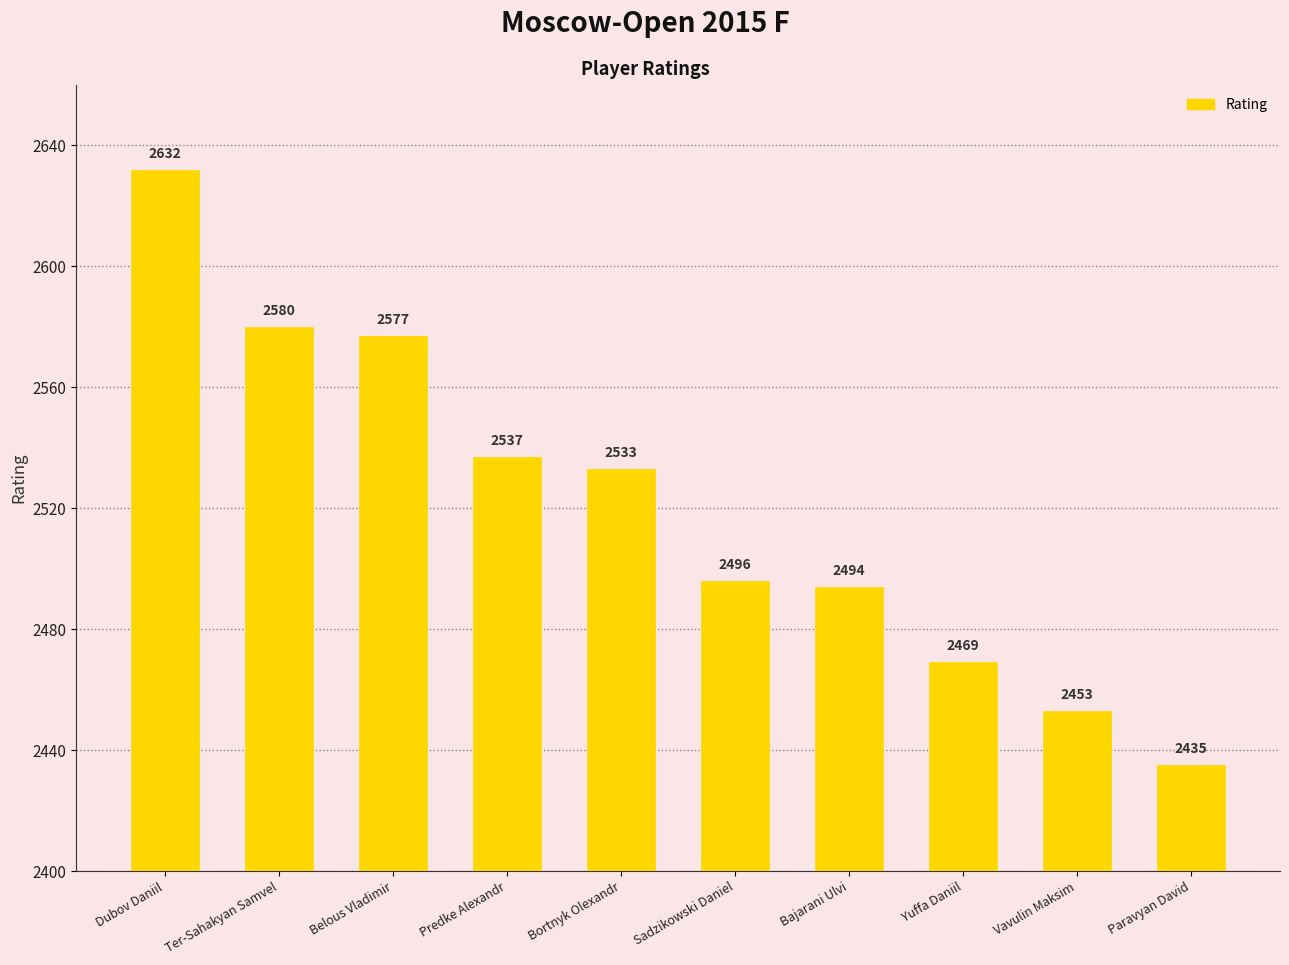

What is the minimum value shown in the chart?

2435